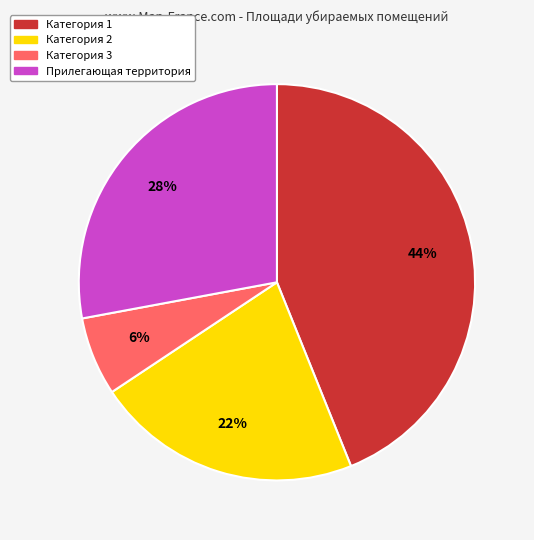

Between Категория 1 and Категория 3, which is larger?

Категория 1